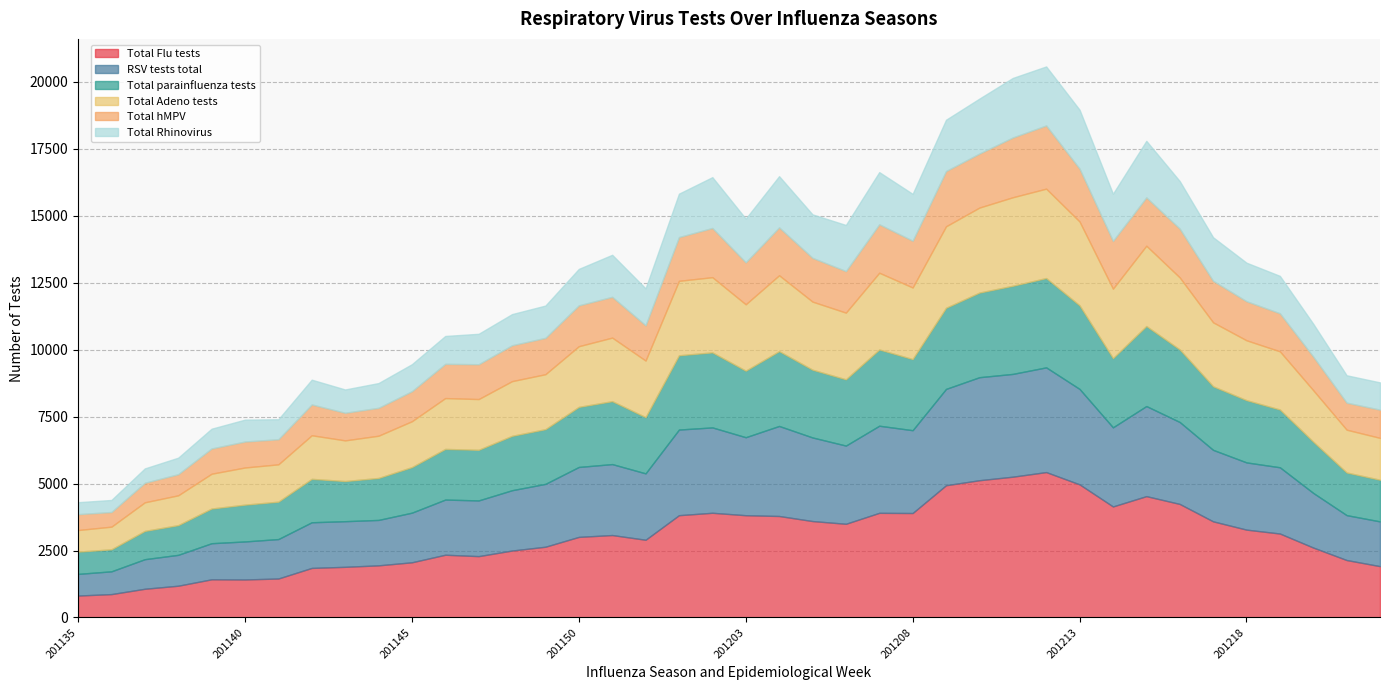

Reading left to right, what are all the values shown in this chart?

Total Flu tests: 201135=819	201136=873	201137=1072	201138=1186	201139=1425	201140=1419	201141=1455	201142=1850	201143=1891	201144=1946	201145=2060	201146=2342	201147=2290	201148=2499	201149=2641	201150=3008	201151=3077	201152=2901	201201=3818	201202=3908	201203=3817	201204=3788	201205=3599	201206=3497	201207=3906	201208=3899	201209=4936	201210=5123	201211=5255	201212=5427	201213=4968	201214=4144	201215=4529	201216=4238	201217=3588	201218=3279	201219=3134	201220=2610	201221=2144	201222=1916
RSV tests total: 201135=808	201136=850	201137=1104	201138=1152	201139=1347	201140=1419	201141=1472	201142=1704	201143=1703	201144=1695	201145=1852	201146=2059	201147=2079	201148=2251	201149=2346	201150=2610	201151=2648	201152=2478	201201=3196	201202=3186	201203=2911	201204=3360	201205=3120	201206=2919	201207=3251	201208=3091	201209=3595	201210=3845	201211=3836	201212=3908	201213=3562	201214=2953	201215=3362	201216=3058	201217=2668	201218=2509	201219=2472	201220=2039	201221=1676	201222=1670
Total parainfluenza tests: 201135=830	201136=821	201137=1055	201138=1108	201139=1294	201140=1373	201141=1395	201142=1620	201143=1498	201144=1566	201145=1700	201146=1890	201147=1889	201148=2029	201149=2041	201150=2242	201151=2348	201152=2098	201201=2772	201202=2800	201203=2483	201204=2792	201205=2528	201206=2473	201207=2845	201208=2654	201209=3027	201210=3158	201211=3290	201212=3333	201213=3117	201214=2581	201215=2986	201216=2706	201217=2372	201218=2323	201219=2156	201220=1911	201221=1591	201222=1555
Total Adeno tests: 201135=807	201136=846	201137=1068	201138=1114	201139=1300	201140=1387	201141=1394	201142=1627	201143=1518	201144=1577	201145=1713	201146=1898	201147=1894	201148=2042	201149=2052	201150=2265	201151=2373	201152=2112	201201=2779	201202=2807	201203=2478	201204=2833	201205=2542	201206=2489	201207=2865	201208=2672	201209=3042	201210=3173	201211=3303	201212=3337	201213=3132	201214=2594	201215=2998	201216=2690	201217=2388	201218=2235	201219=2172	201220=1922	201221=1598	201222=1563
Total hMPV: 201135=593	201136=547	201137=729	201138=788	201139=942	201140=970	201141=937	201142=1150	201143=1031	201144=1042	201145=1120	201146=1278	201147=1300	201148=1339	201149=1357	201150=1524	201151=1522	201152=1316	201201=1633	201202=1837	201203=1567	201204=1787	201205=1634	201206=1551	201207=1808	201208=1746	201209=2062	201210=2016	201211=2231	201212=2359	201213=1973	201214=1784	201215=1804	201216=1822	201217=1549	201218=1458	201219=1420	201220=1255	201221=1009	201222=1053
Total Rhinovirus: 201135=446	201136=449	201137=536	201138=616	201139=738	201140=817	201141=746	201142=924	201143=869	201144=923	201145=1008	201146=1040	201147=1136	201148=1163	201149=1205	201150=1361	201151=1568	201152=1377	201201=1620	201202=1896	201203=1631	201204=1911	201205=1622	201206=1720	201207=1947	201208=1748	201209=1915	201210=2051	201211=2222	201212=2202	201213=2199	201214=1759	201215=2110	201216=1775	201217=1626	201218=1438	201219=1396	201220=1225	201221=1022	201222=1017